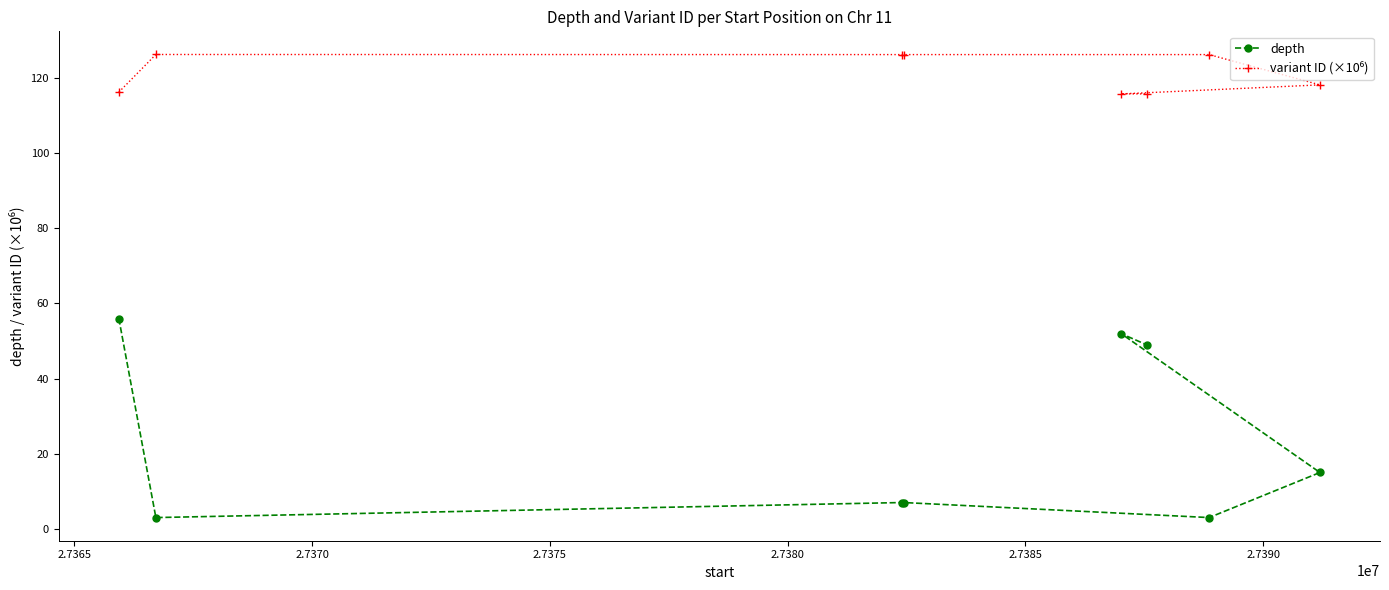

What is the smallest value displayed?

3.0